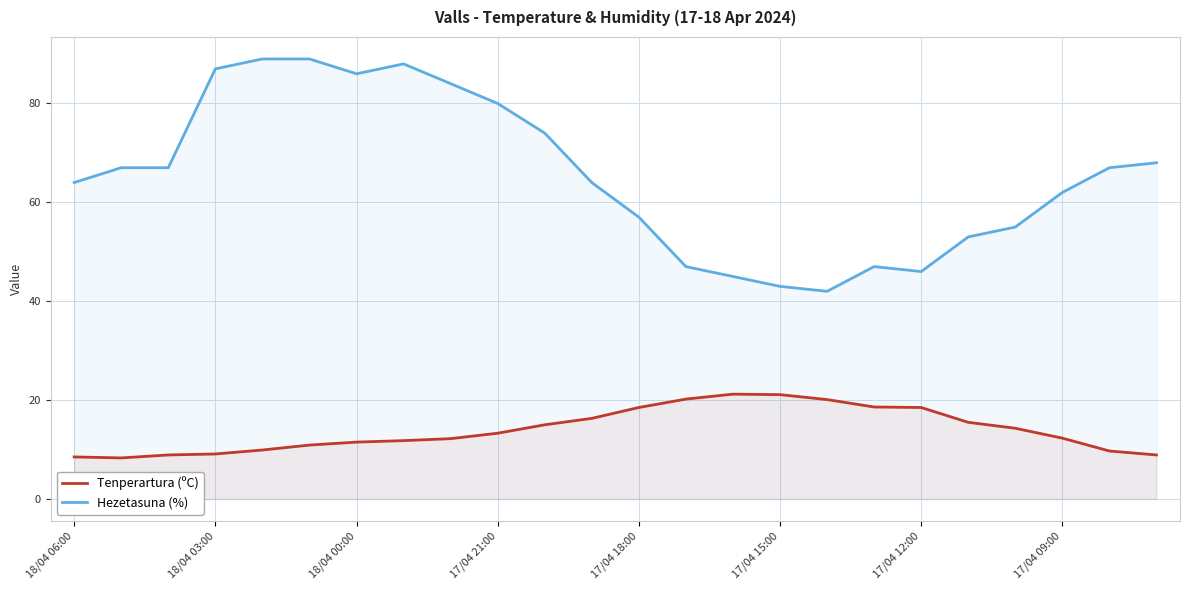

What is the difference between the Hezetasuna (%) values at 17/04 18:00 and 18/04 06:00?

7.0